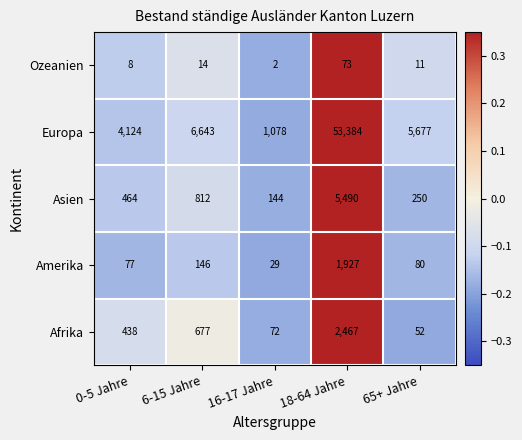

Reading left to right, transcribe all the data shown in this chart.

Ozeanien: 0-5 Jahre=8	6-15 Jahre=14	16-17 Jahre=2	18-64 Jahre=73	65+ Jahre=11
Europa: 0-5 Jahre=4124	6-15 Jahre=6643	16-17 Jahre=1078	18-64 Jahre=53384	65+ Jahre=5677
Asien: 0-5 Jahre=464	6-15 Jahre=812	16-17 Jahre=144	18-64 Jahre=5490	65+ Jahre=250
Amerika: 0-5 Jahre=77	6-15 Jahre=146	16-17 Jahre=29	18-64 Jahre=1927	65+ Jahre=80
Afrika: 0-5 Jahre=438	6-15 Jahre=677	16-17 Jahre=72	18-64 Jahre=2467	65+ Jahre=52